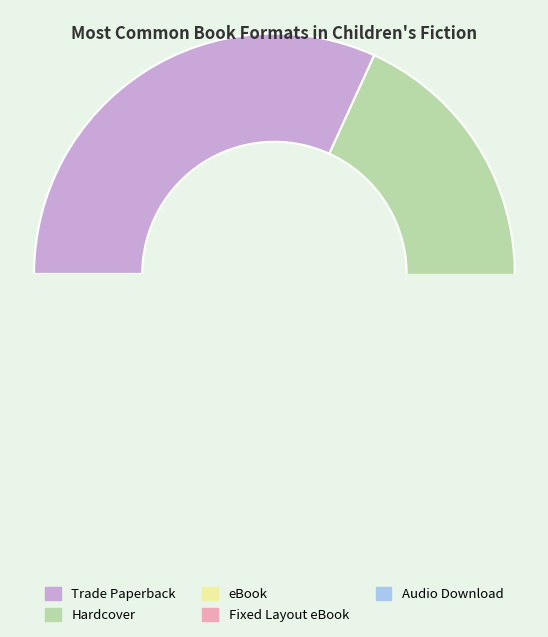

To the nearest percent, what is the average slice percentage?

20%